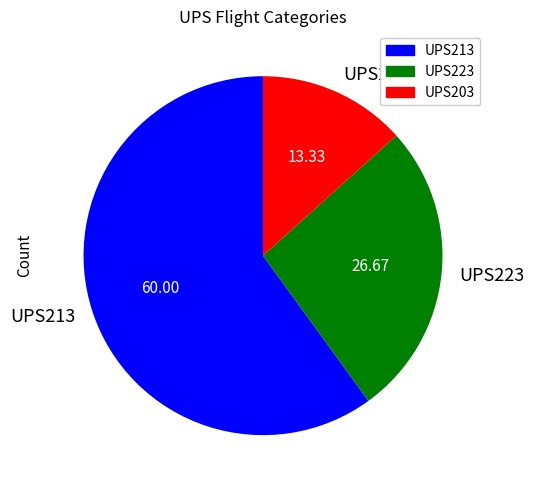

Rank the categories by value from highest to lowest.

UPS213, UPS223, UPS203